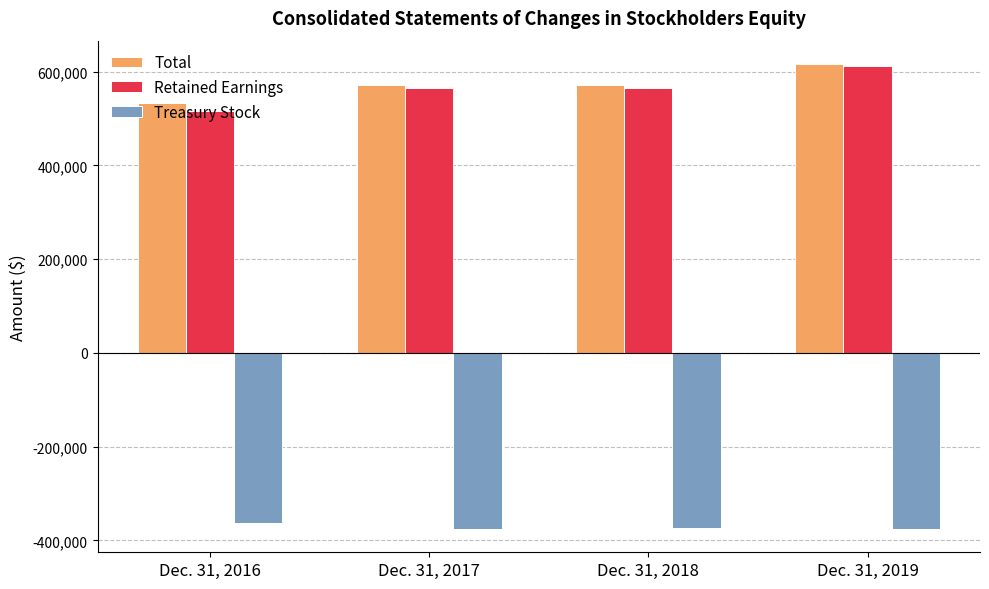

Count the number of data series in this chart.

3